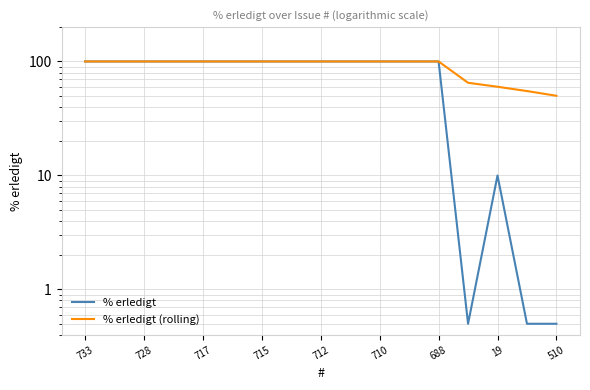

True or false: % erledigt (rolling) and % erledigt intersect in this chart.

False